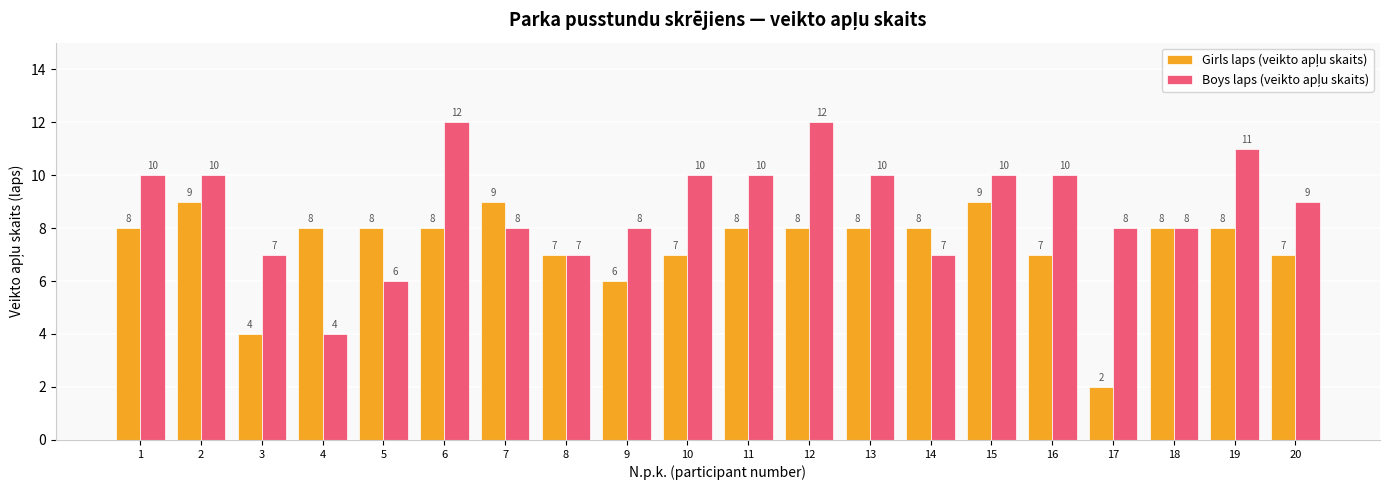

At how many categories does at least one series exceed 4?

20